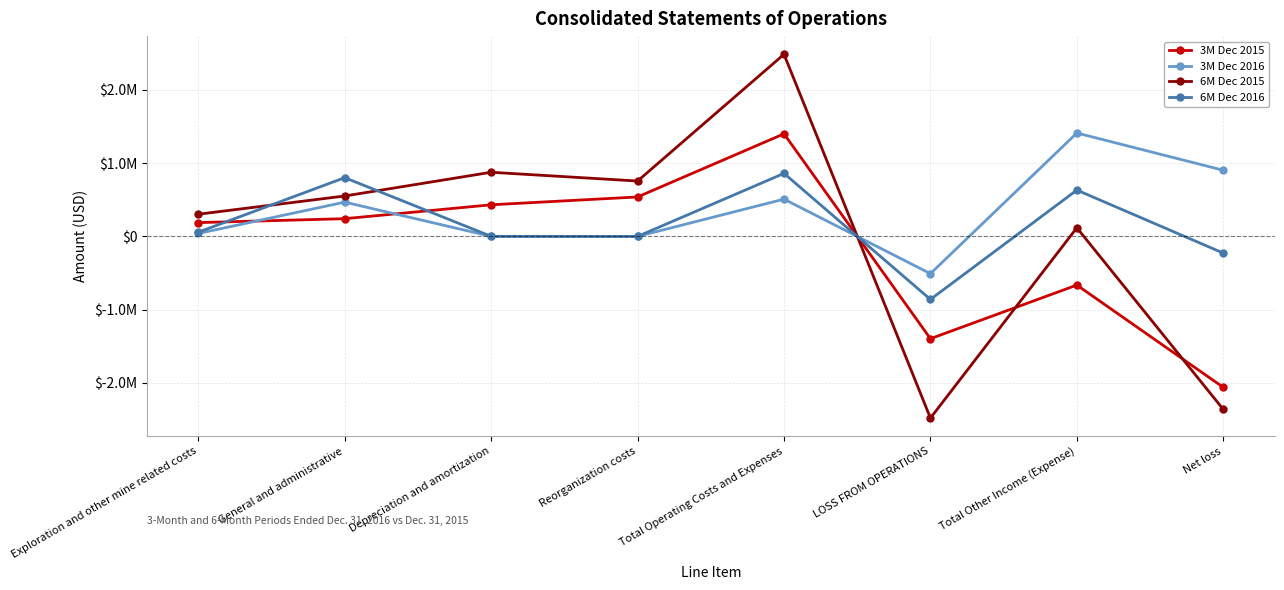

True or false: 6M Dec 2015 and 6M Dec 2016 intersect in this chart.

True